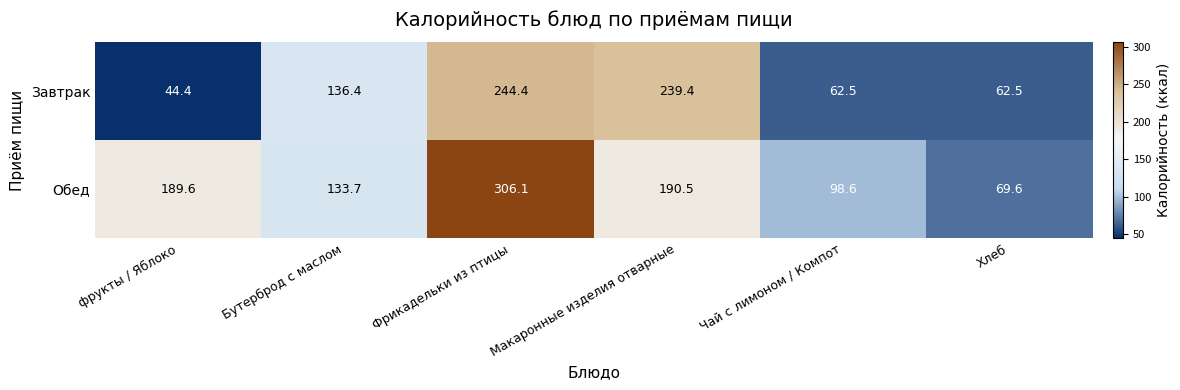

List the series in order of their overall mean, lowest first.

Завтрак, Обед